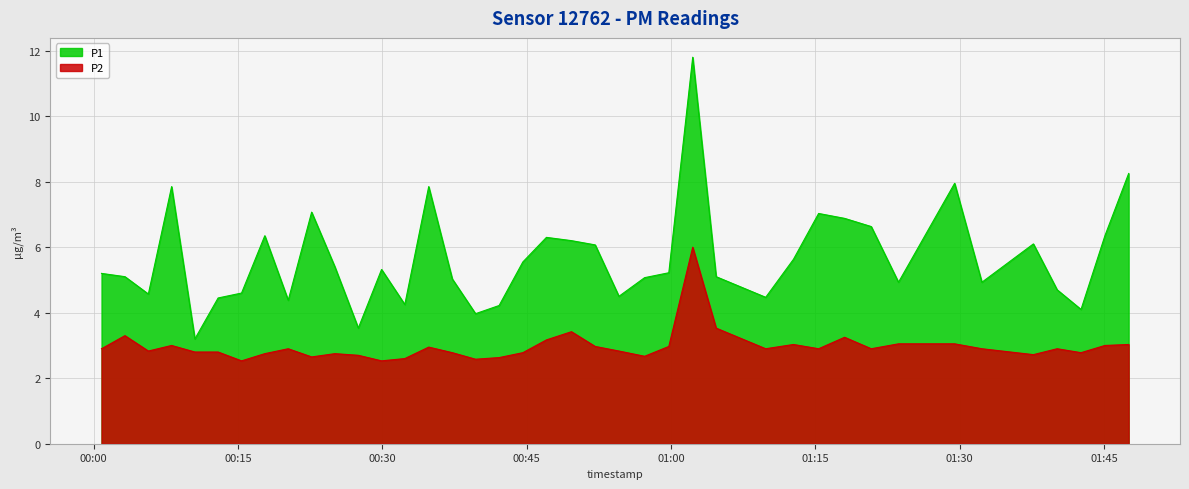

What is the difference between the maximum and minimum values in the P2 series?

3.5